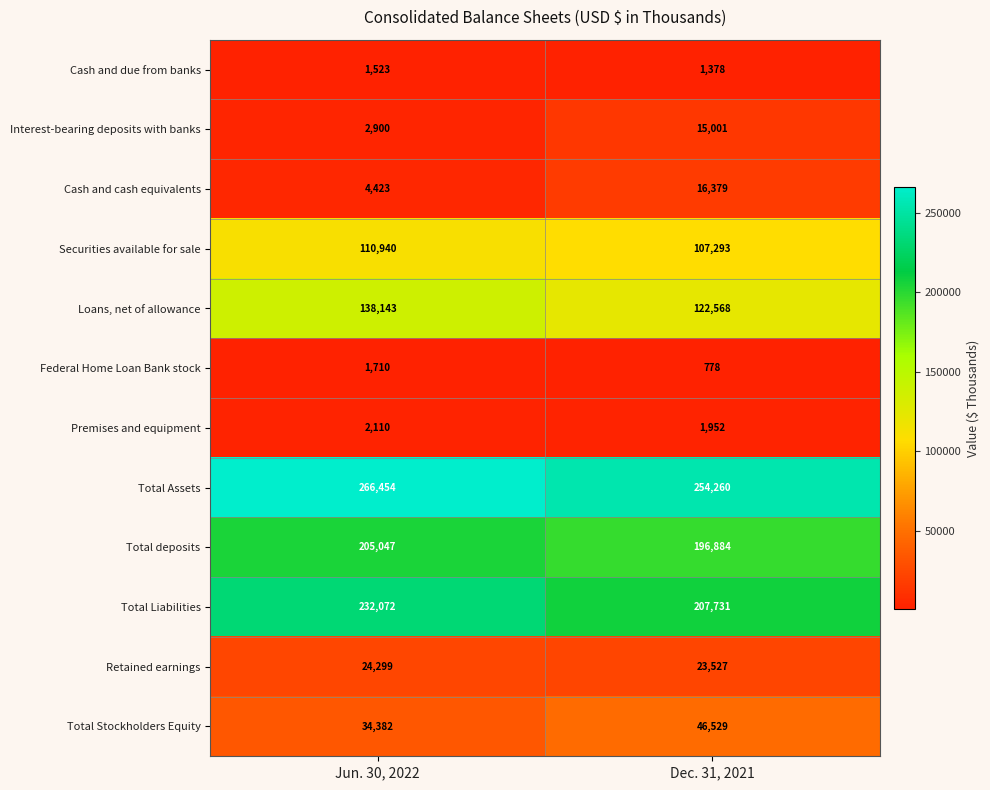

Which category has the highest value in the Total deposits series?

Jun. 30, 2022